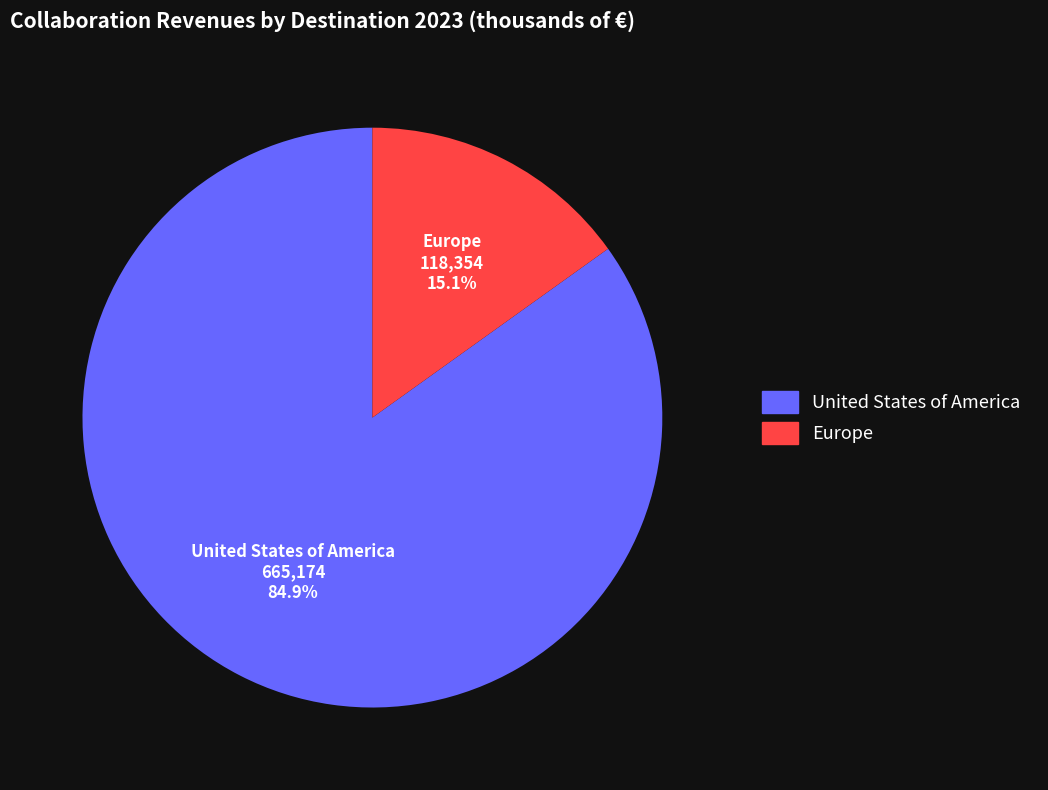

Is it true that Europe is 15% of the pie?

True